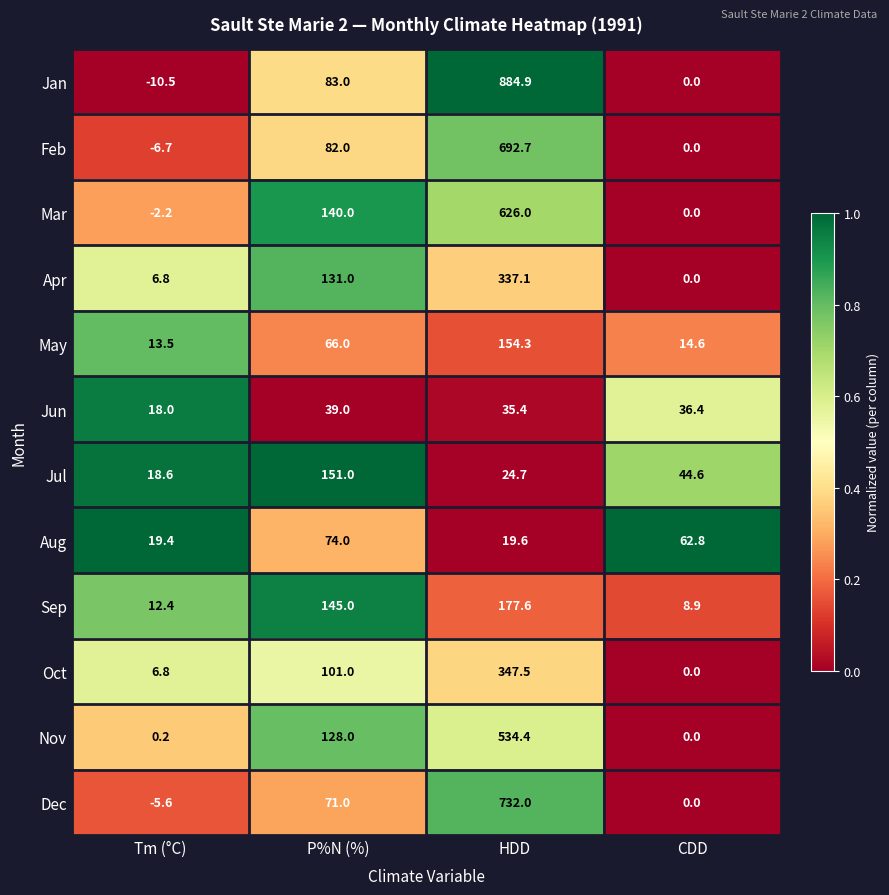

List the series in order of their peak value, lowest first.

Jun, Aug, Jul, May, Sep, Apr, Oct, Nov, Mar, Feb, Dec, Jan